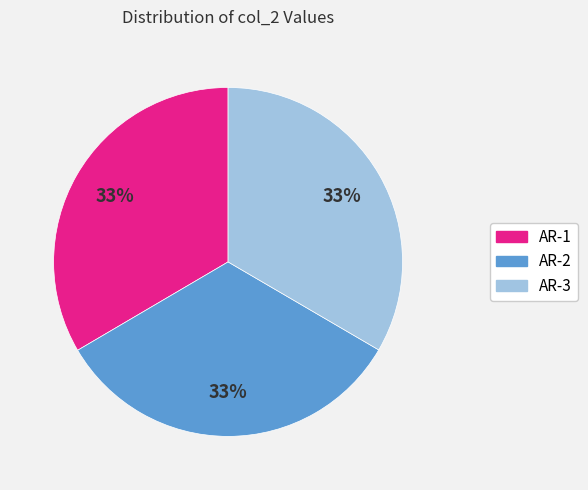

To the nearest percent, what is the average slice percentage?

33%